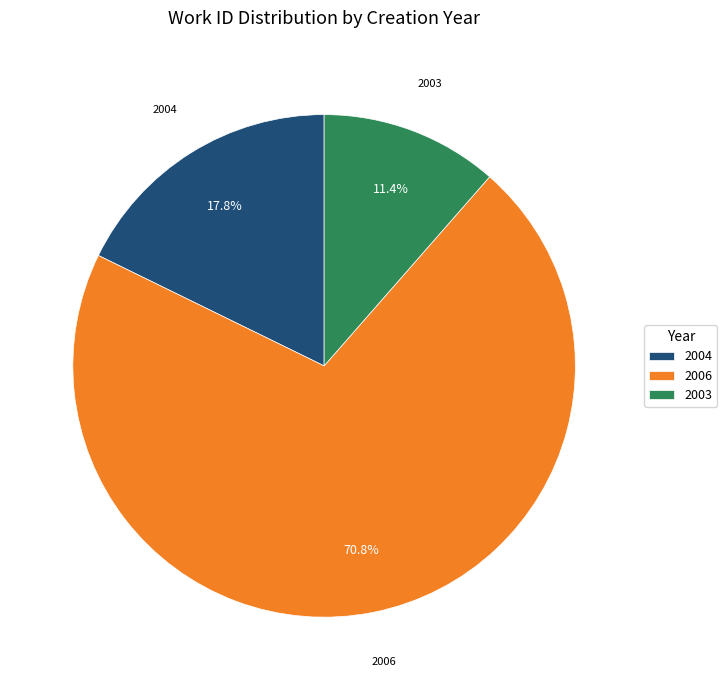

What is the ratio of the value at 2004 to the value at 2003?

1.6